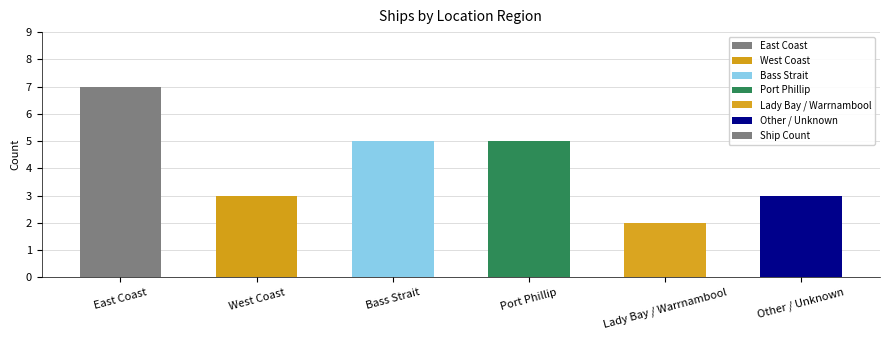

The value at Lady Bay / Warrnambool is 2. True or false?

True